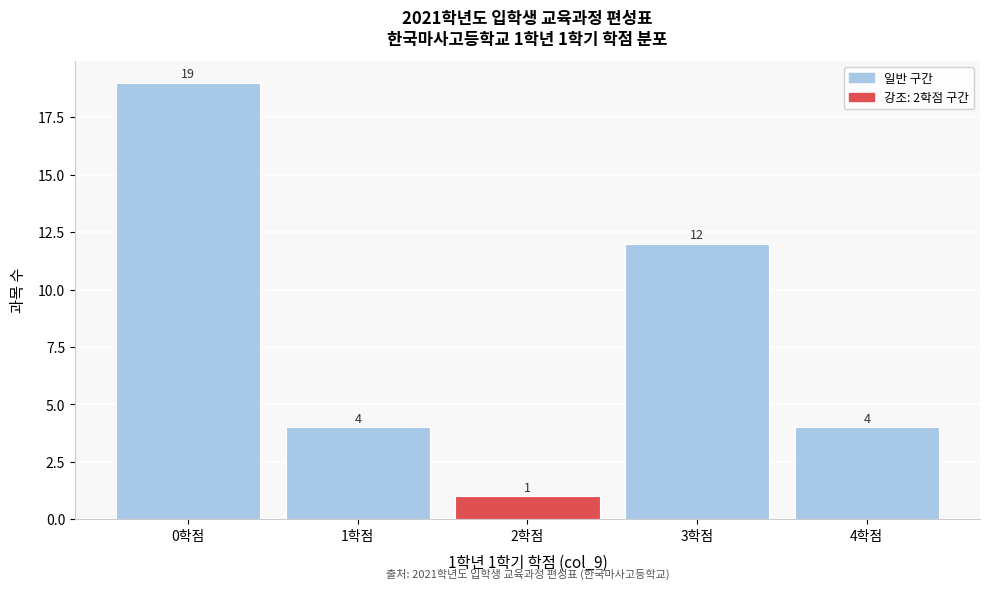

Reading left to right, list all the values displayed in this chart.

0학점=19	1학점=4	2학점=1	3학점=12	4학점=4